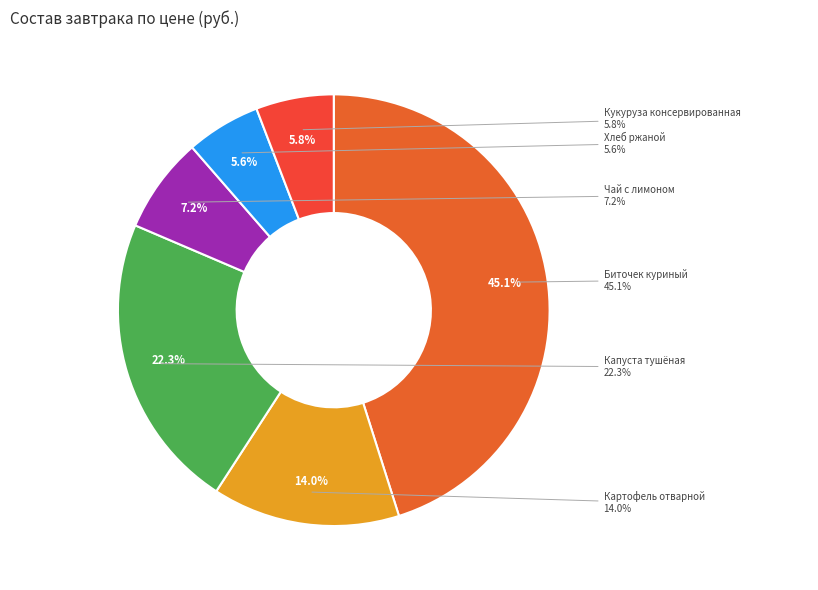

What percentage is the Чай с лимоном slice, to the nearest percent?

7%